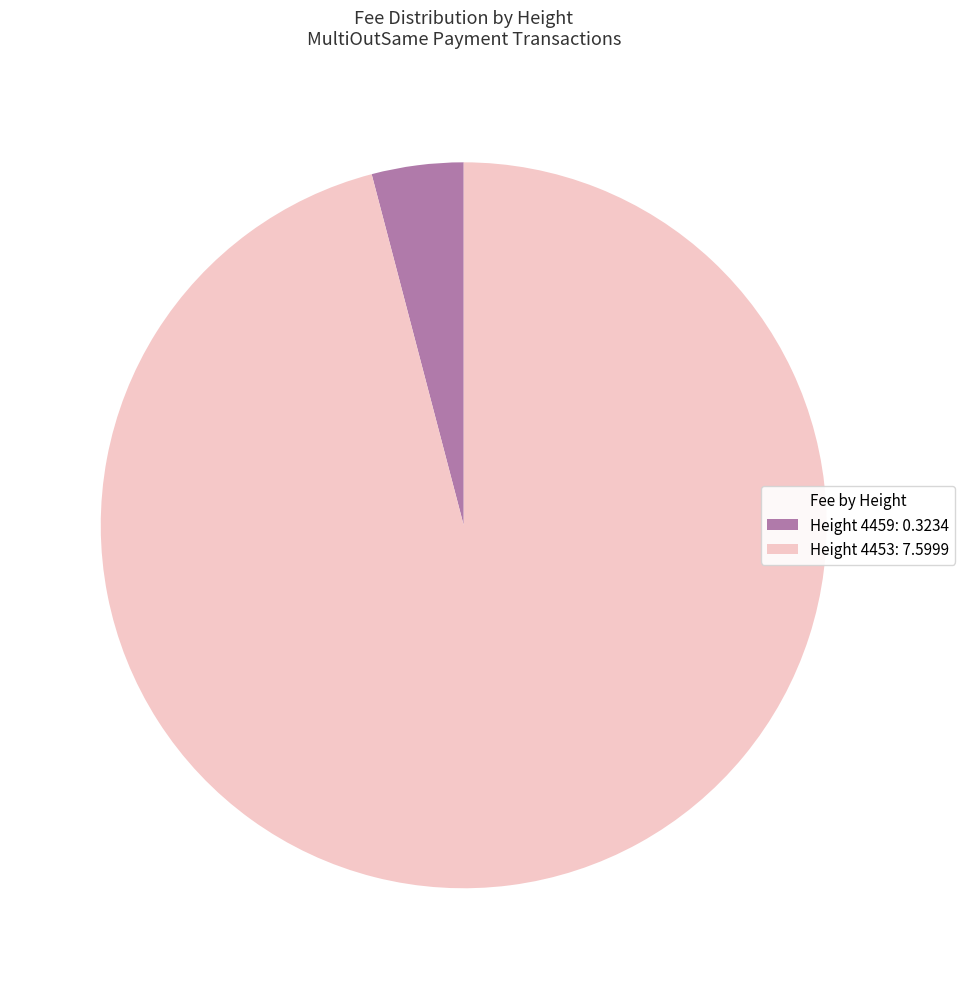

How many segments does this pie chart have?

2